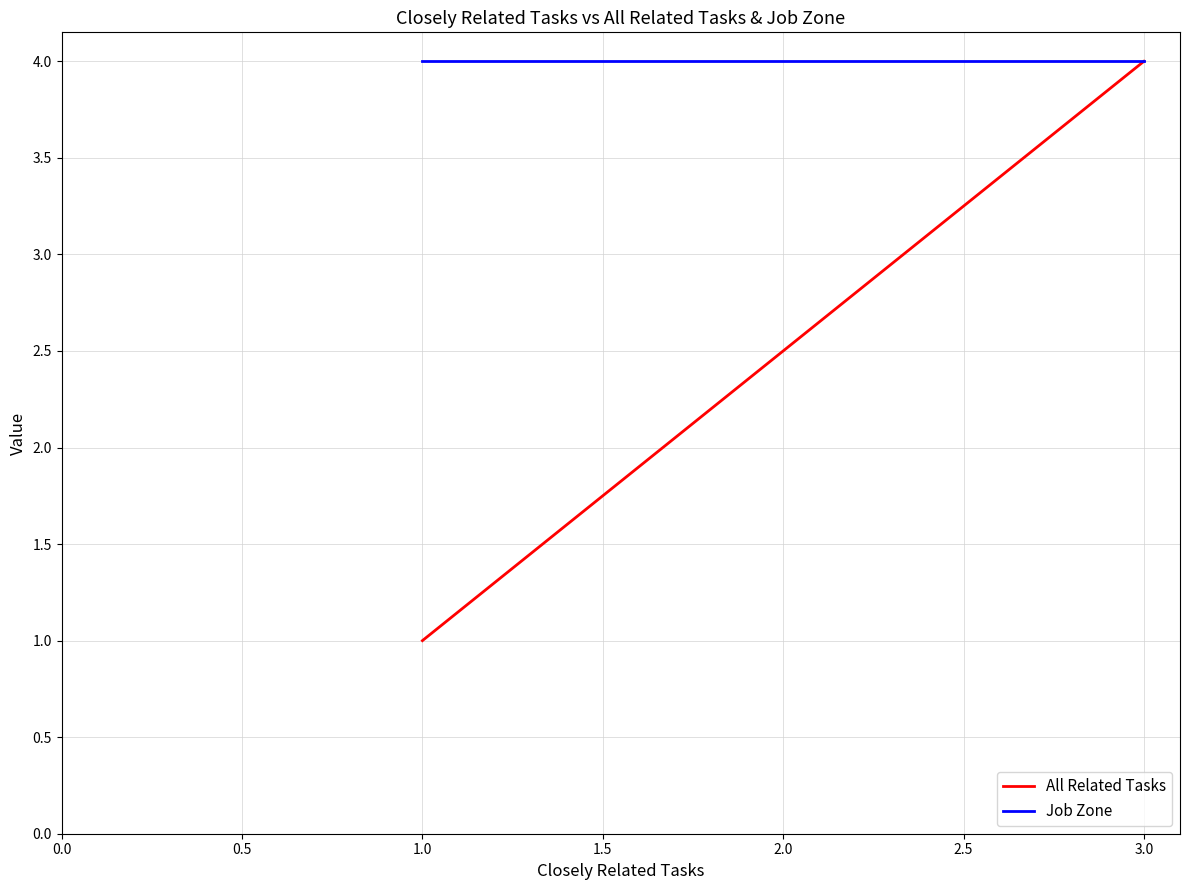

Rank the series by their maximum value, from highest to lowest.

All Related Tasks, Job Zone